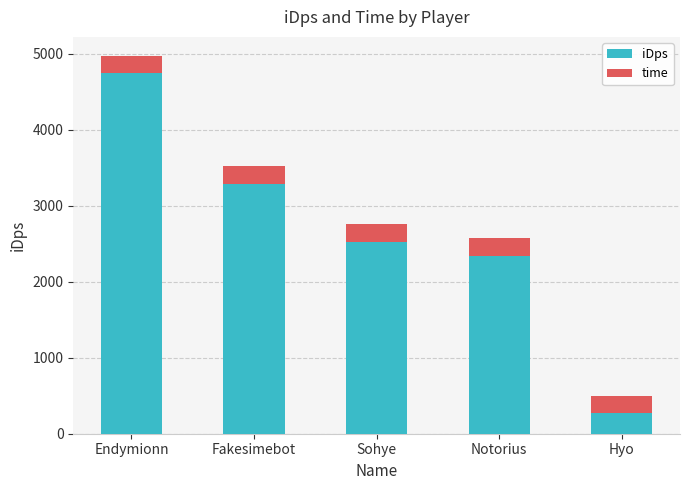

At which label does iDps reach its peak?

Endymionn